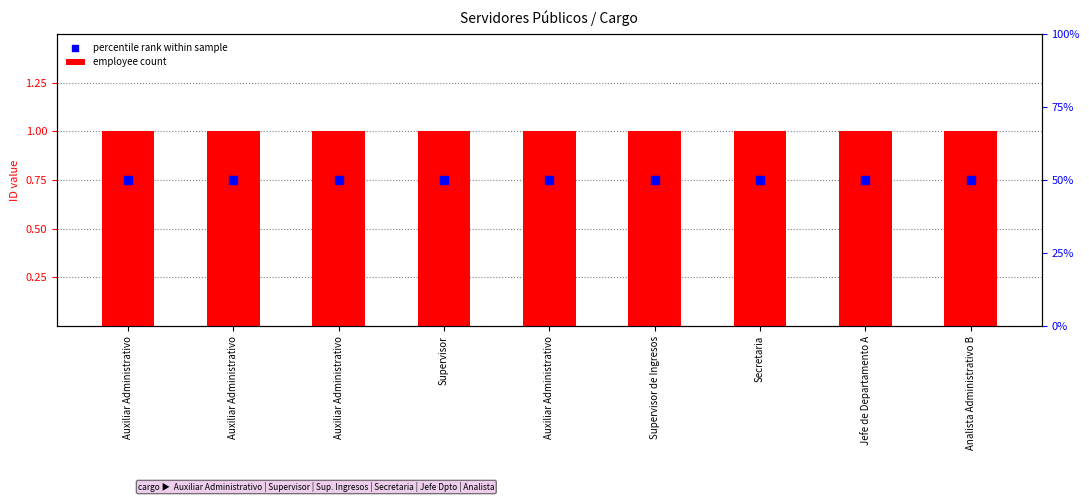

Which series contains the highest Y value?

employee count